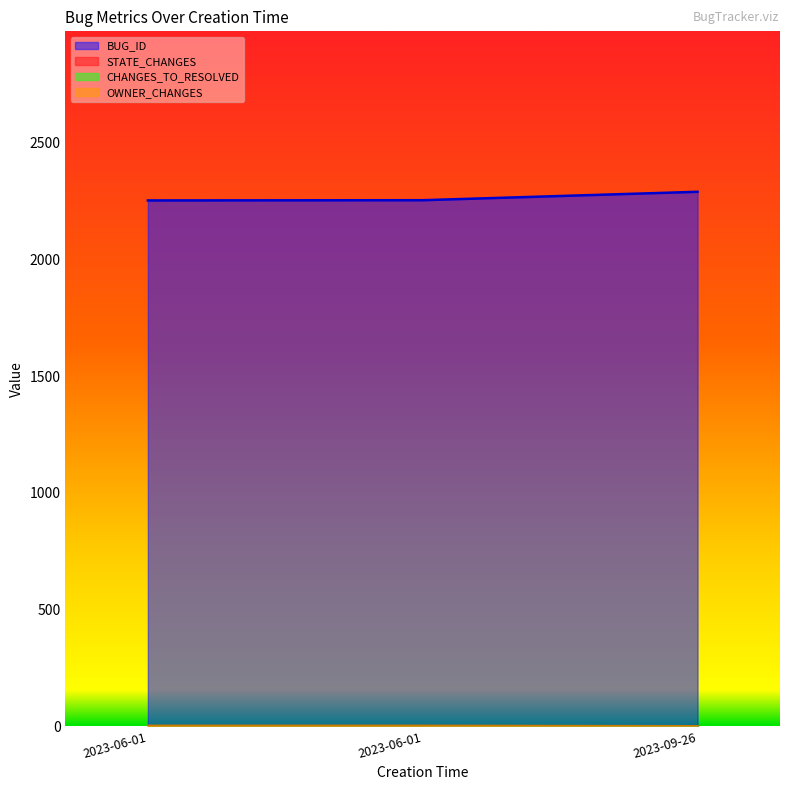

Which series changed the most between 2023-06-01 and 2023-09-26?

BUG_ID